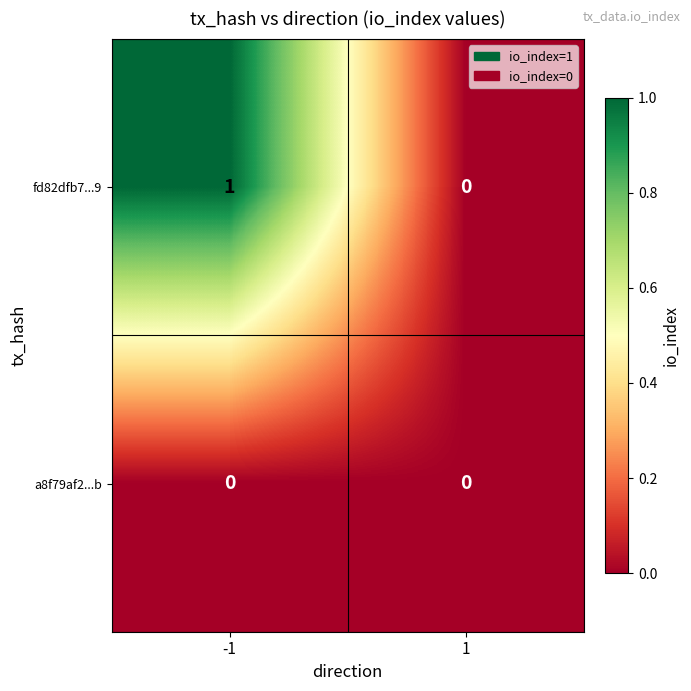

The fd82dfb7...9 series shows 0 at 1. True or false?

True